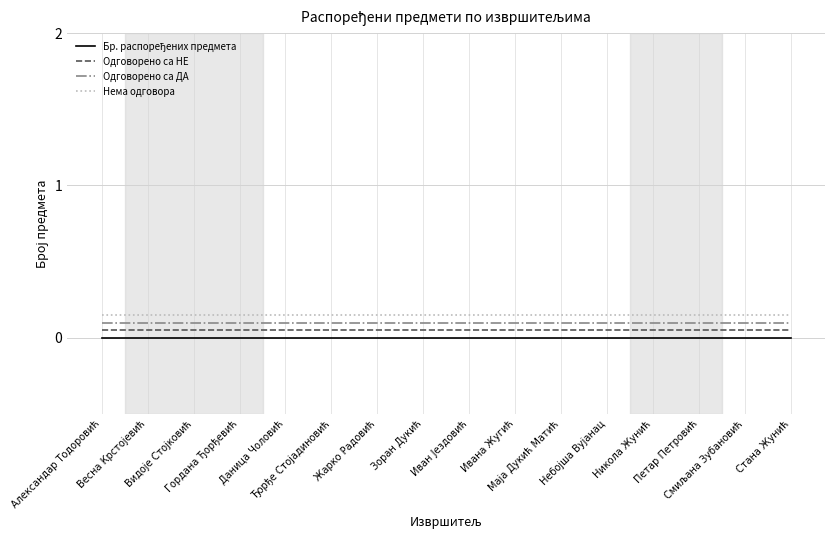

How many lines are shown in the chart?

4